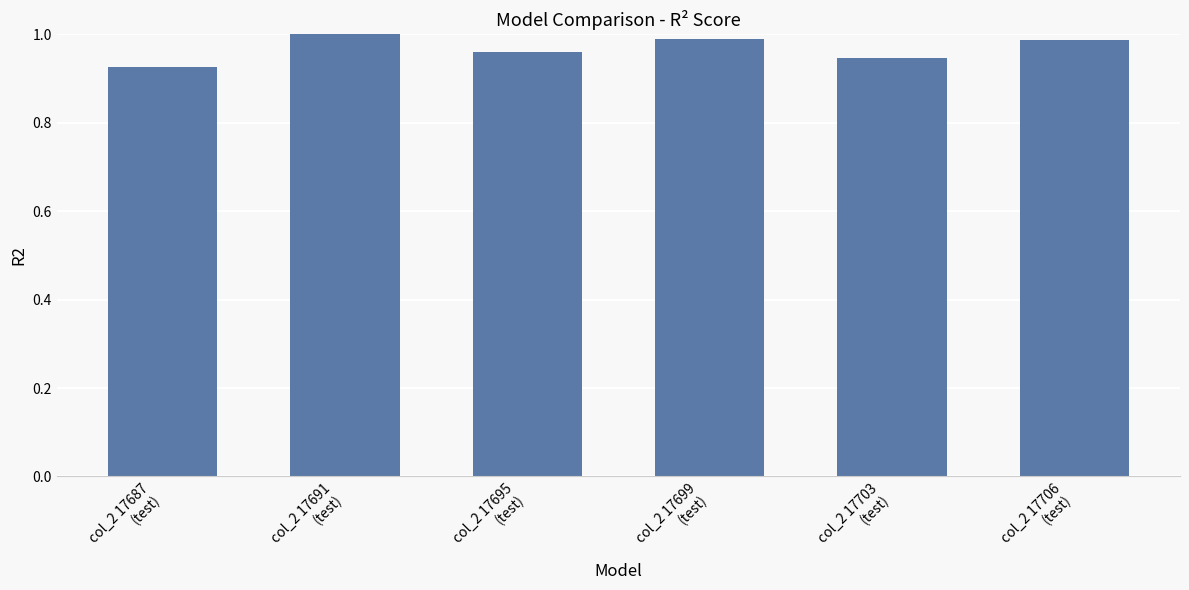

Which has a higher value, col_2 17703
(test) or col_2 17699
(test)?

col_2 17699
(test)